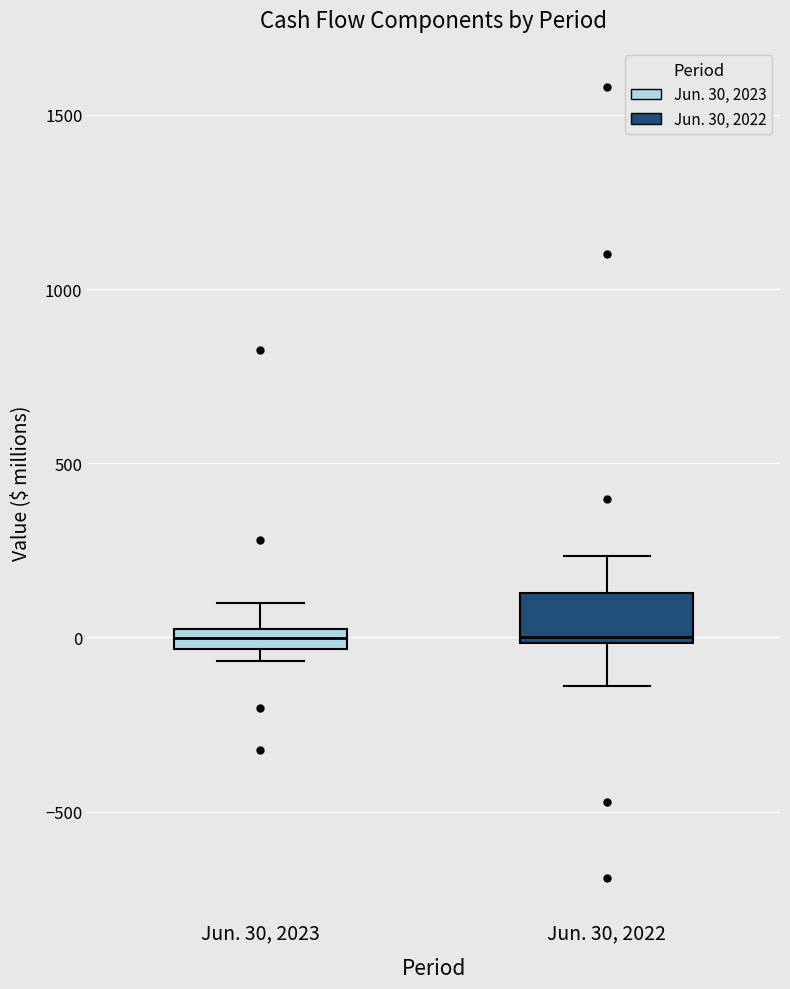

Where is the upper edge of the box for Jun. 30, 2023 on the y-axis? The values are not printed on the chart, so give them approximately, as read against the axis.

0